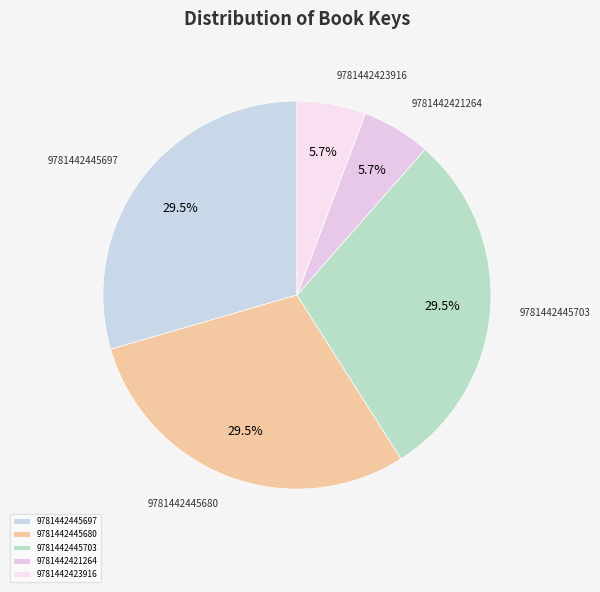

How many slices are in this pie chart?

5